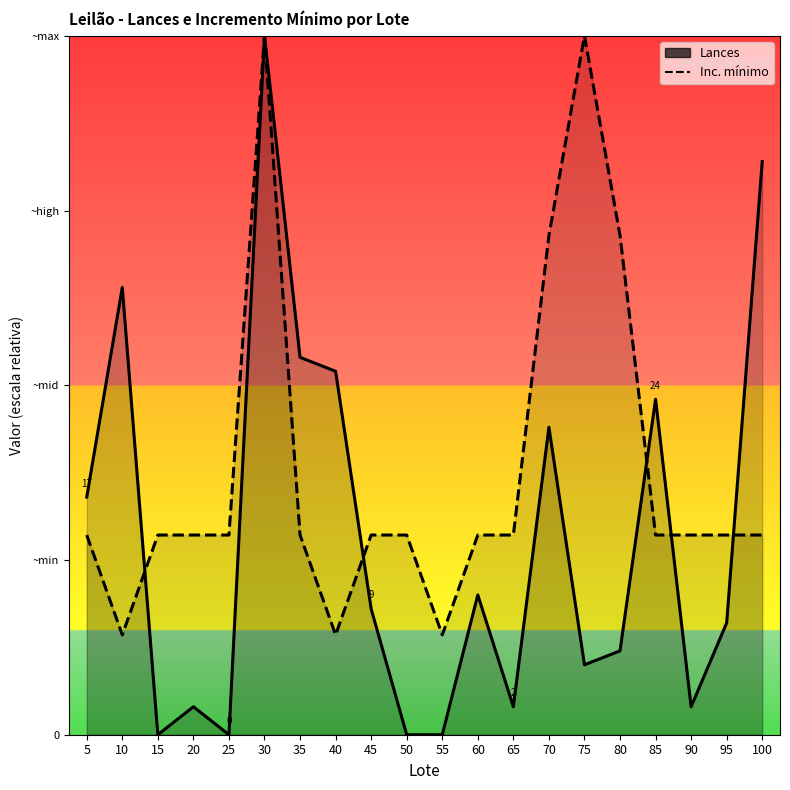

True or false: Lances has a value of -962.6 at 15.

False